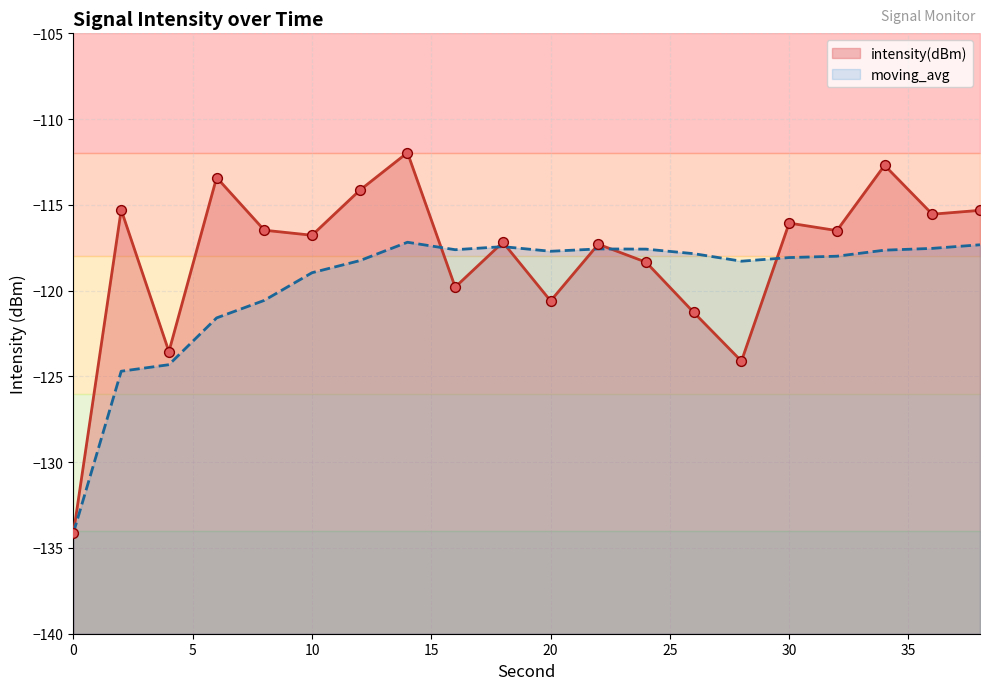

What are all the series names shown in the legend?

intensity(dBm), moving_avg